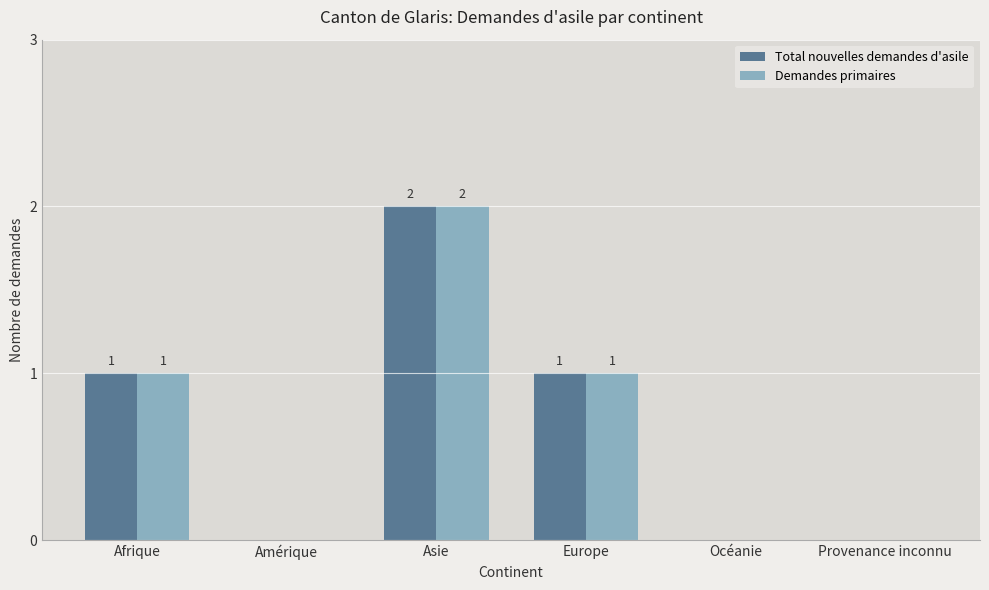

Is it true that Demandes primaires equals 1 at Asie?

False